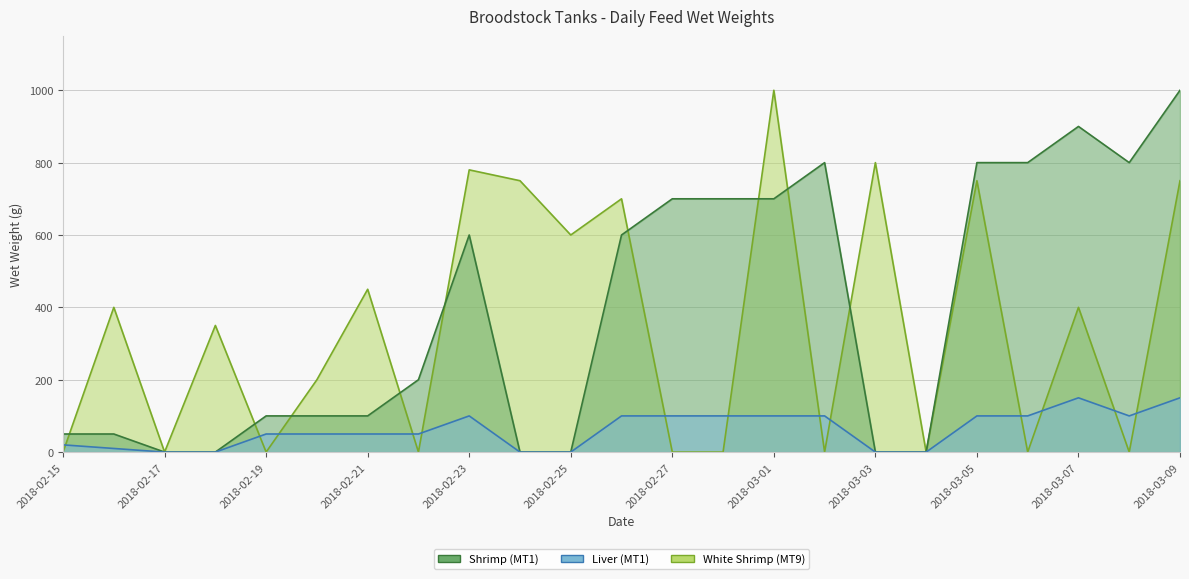

Reading left to right, list all the values displayed in this chart.

Shrimp (MT1): 50	50	0	0	100	100	100	200	600	0	0	600	700	700	700	800	0	0	800	800	900	800	1000
Liver (MT1): 20	10	0	0	50	50	50	50	100	0	0	100	100	100	100	100	0	0	100	100	150	100	150
White Shrimp (MT9): 0	400	0	350	0	200	450	0	780	750	600	700	0	0	1000	0	800	0	750	0	400	0	750